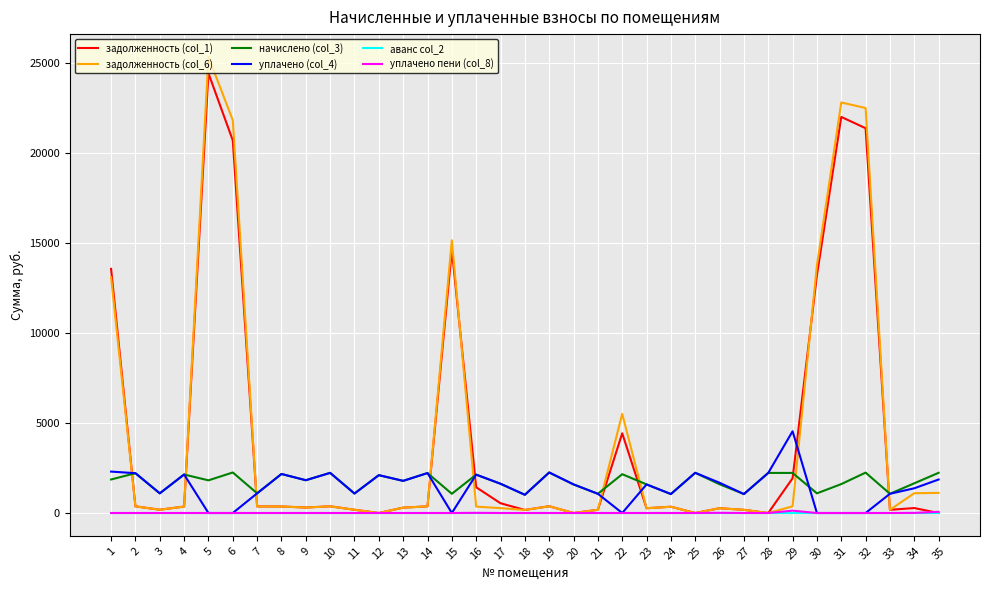

Is this an area chart (filled region under the line)?

No